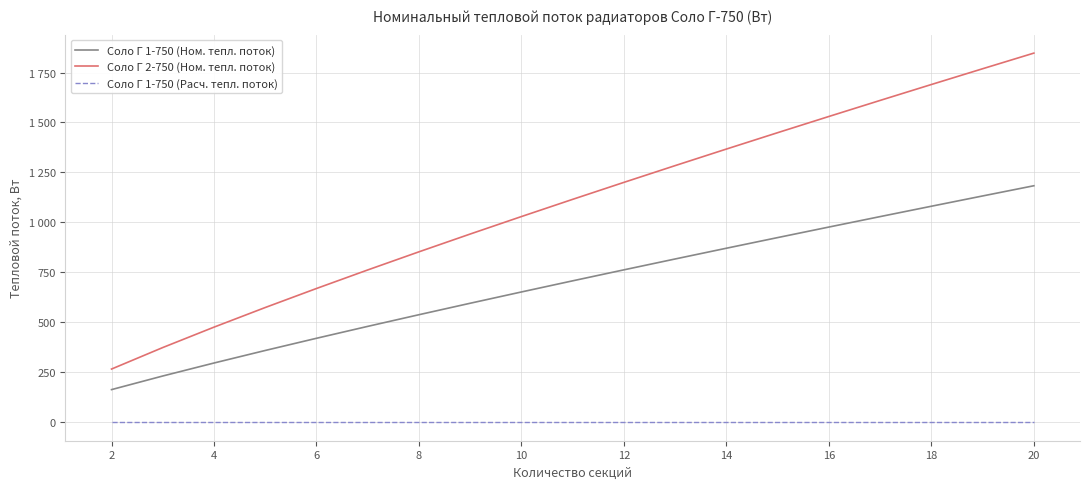

What are all the series names shown in the legend?

Соло Г 1-750 (Ном. тепл. поток), Соло Г 2-750 (Ном. тепл. поток), Соло Г 1-750 (Расч. тепл. поток)